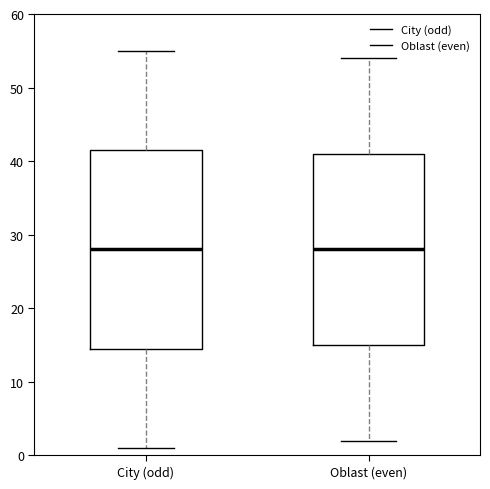

Reading left to right, read every box against the y-axis: the position of its median line, the range the box covers, and the ends of its whiskers. The values are not printed on the chart, so give them approximately, as read against the axis.

City (odd): median 28, box 15 to 42, whiskers 1 to 55
Oblast (even): median 28, box 15 to 41, whiskers 2 to 54